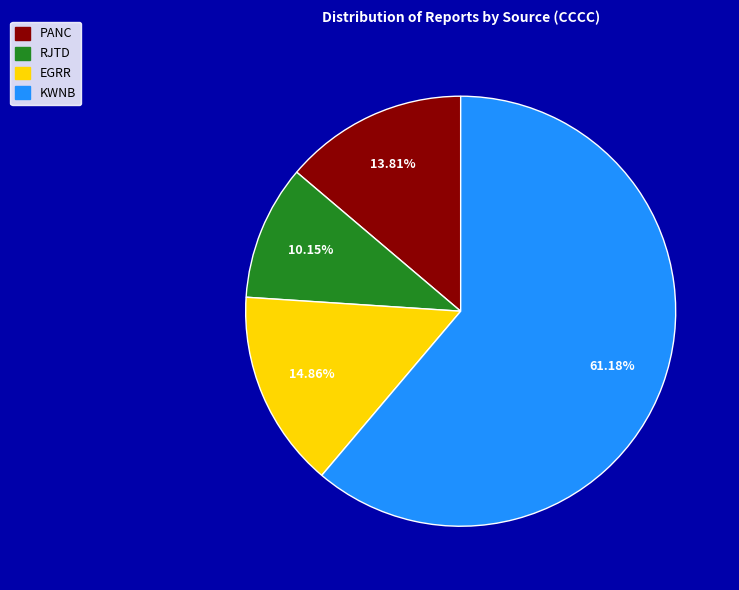

Is there any slice that represents more than half of the pie?

Yes